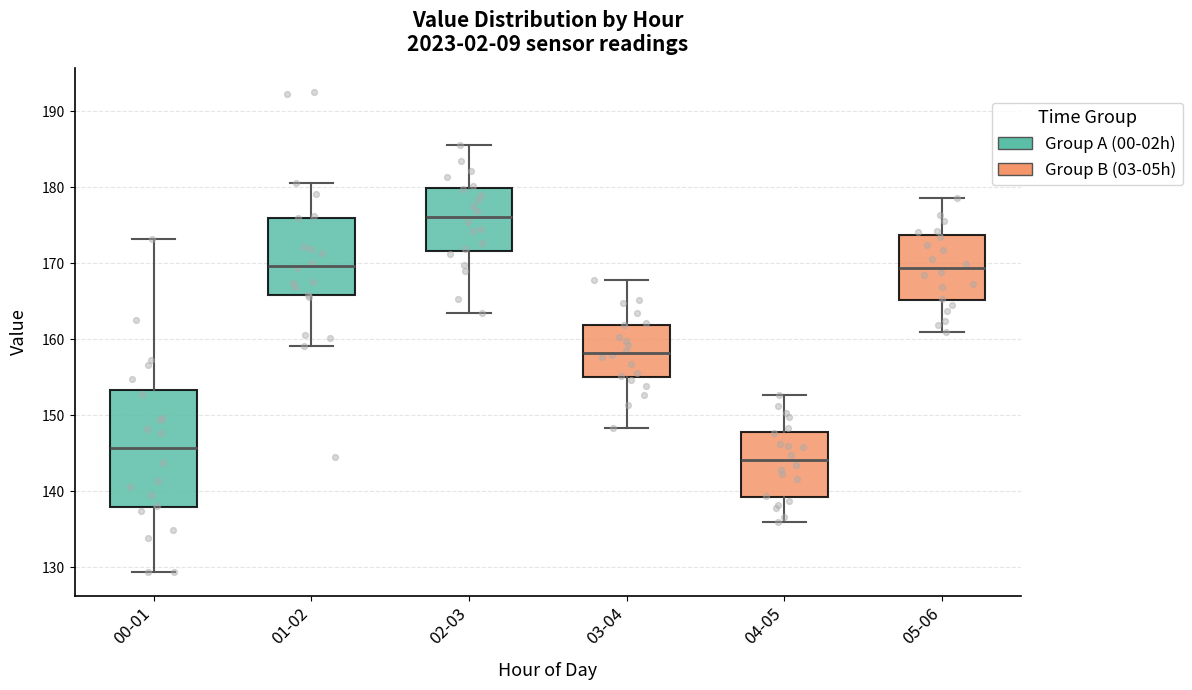

Which box's median line is the lowest?

04-05